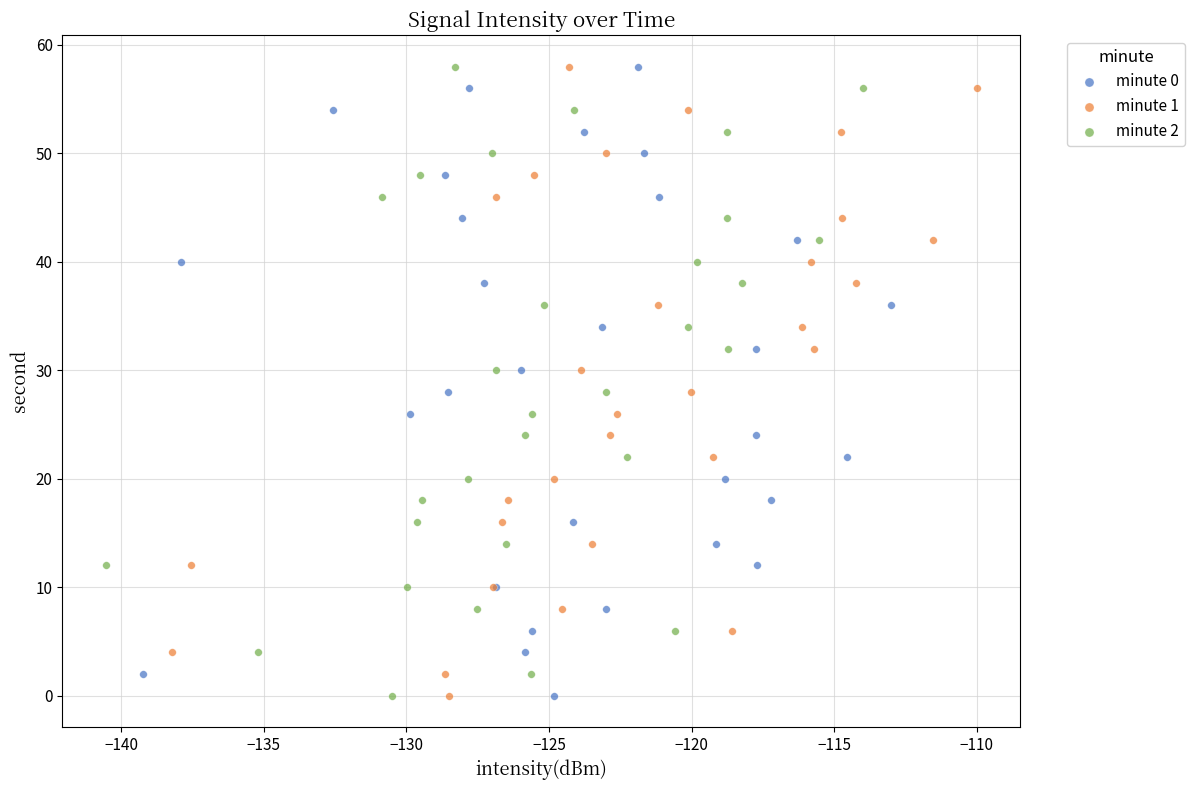

What are all the series names shown in the legend?

minute 0, minute 1, minute 2